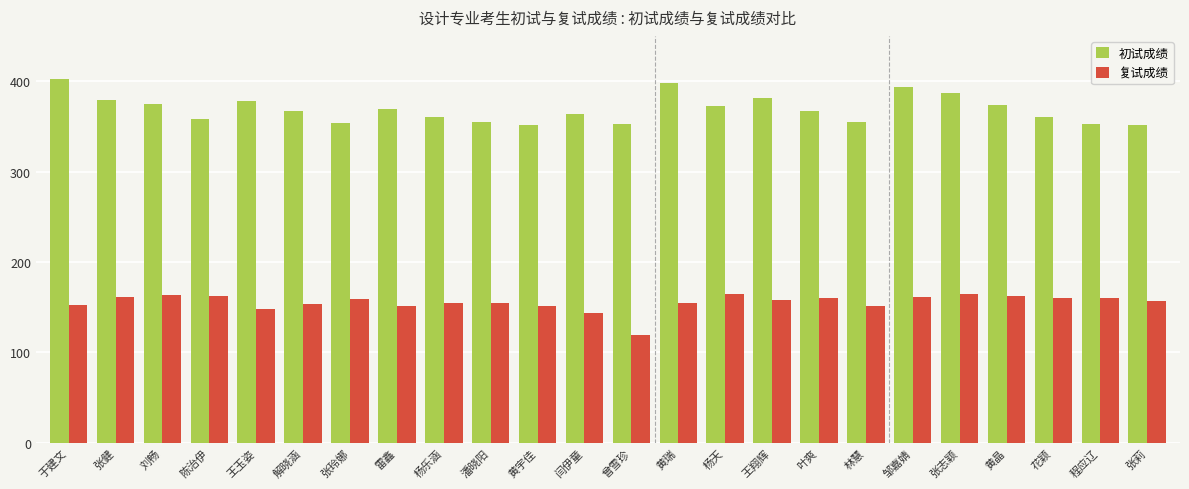

The 初试成绩 series shows 382.0 at 王翔辉. True or false?

True